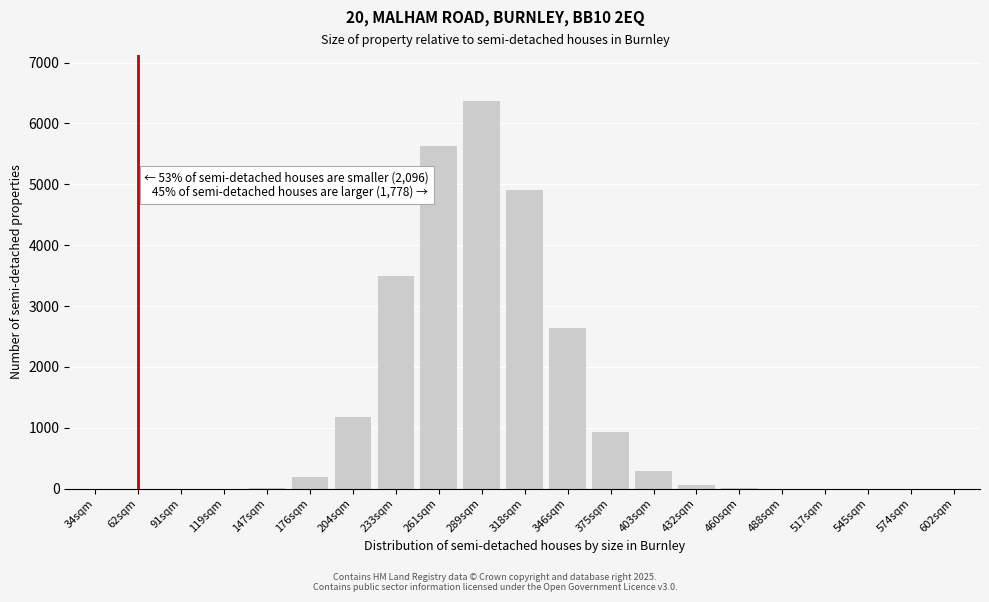

What is the sum of all values?

25727